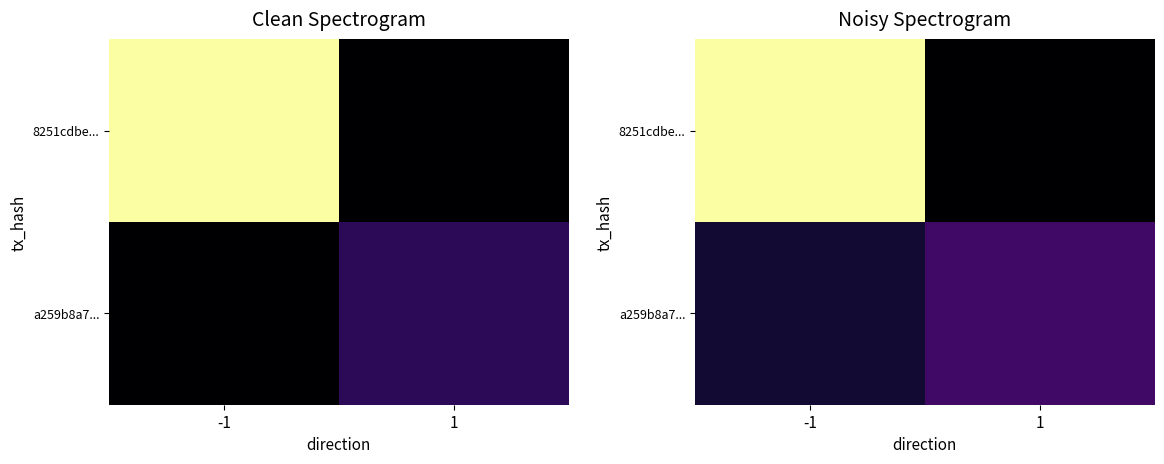

The 8251cdbe... series shows 1.3 at 1. True or false?

True